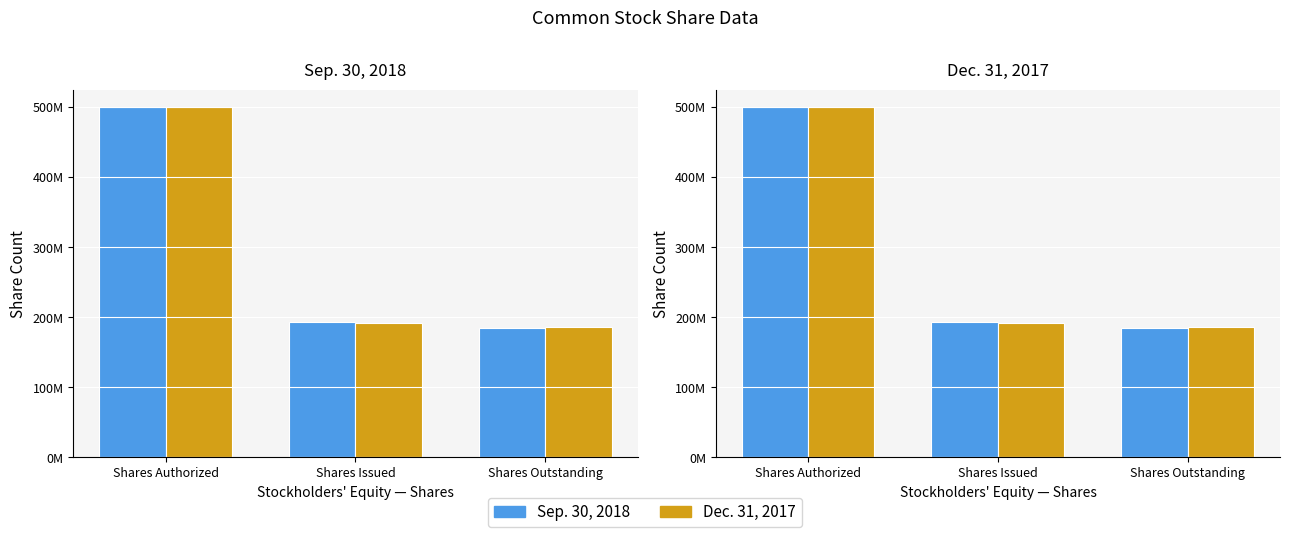

How many values in the Dec. 31, 2017 series are below 191935647?

1